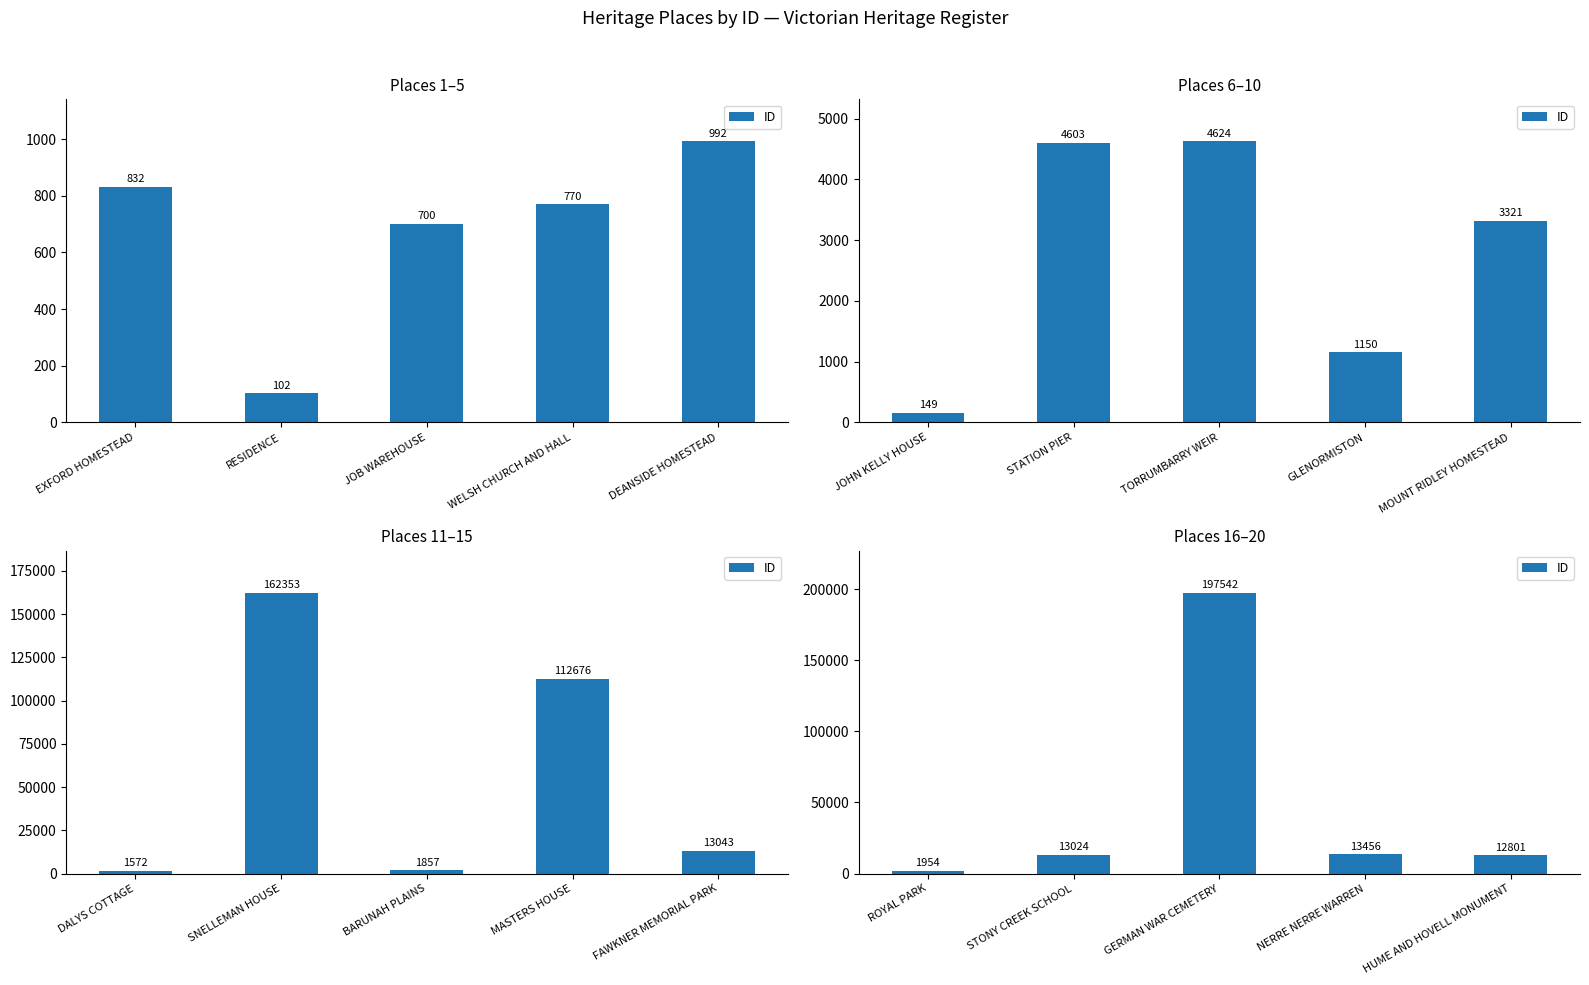

The value at HUME AND HOVELL MONUMENT is 4991. True or false?

False